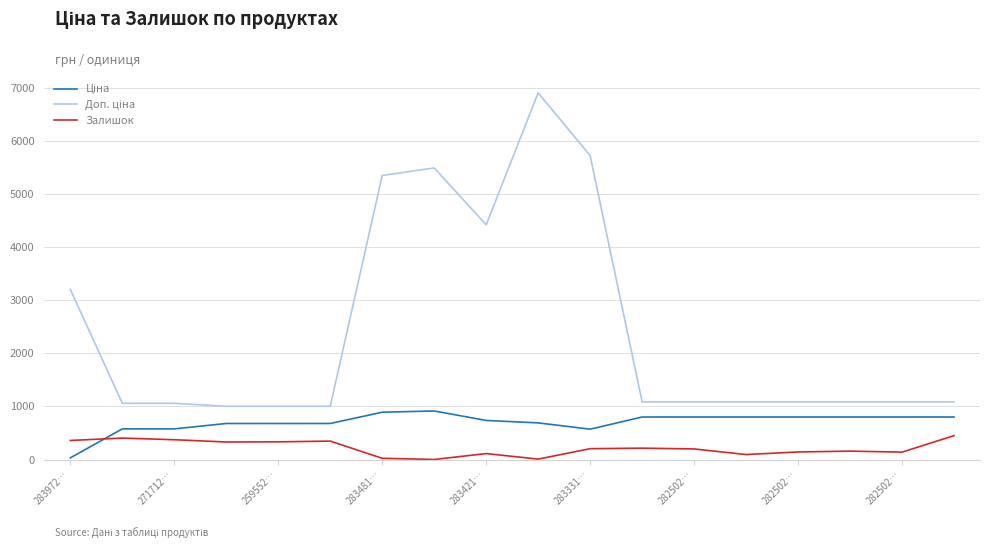

What is the greatest value displayed?

6910.3